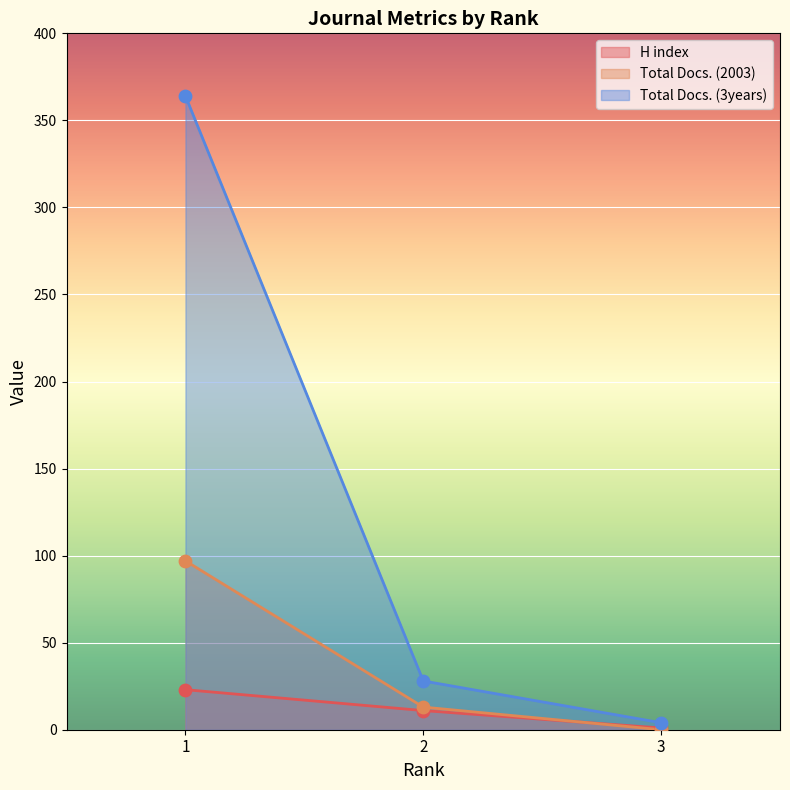

Which series reaches the minimum Y coordinate?

Total Docs. (2003)